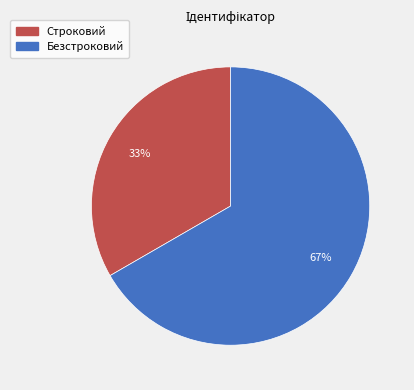

How many segments does this pie chart have?

2